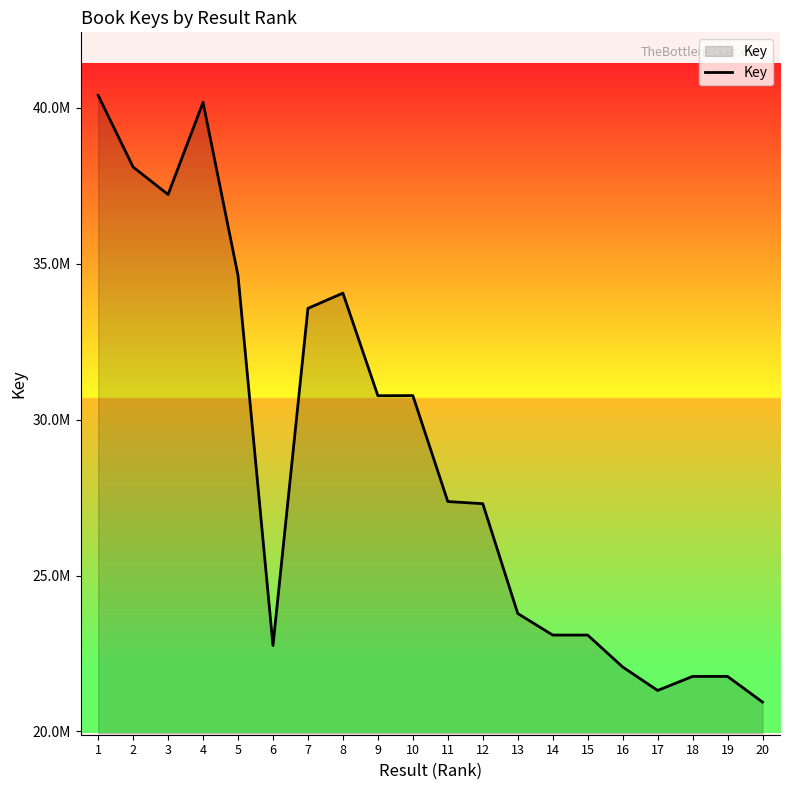

Where is the data nearest to the value 30672430?

9